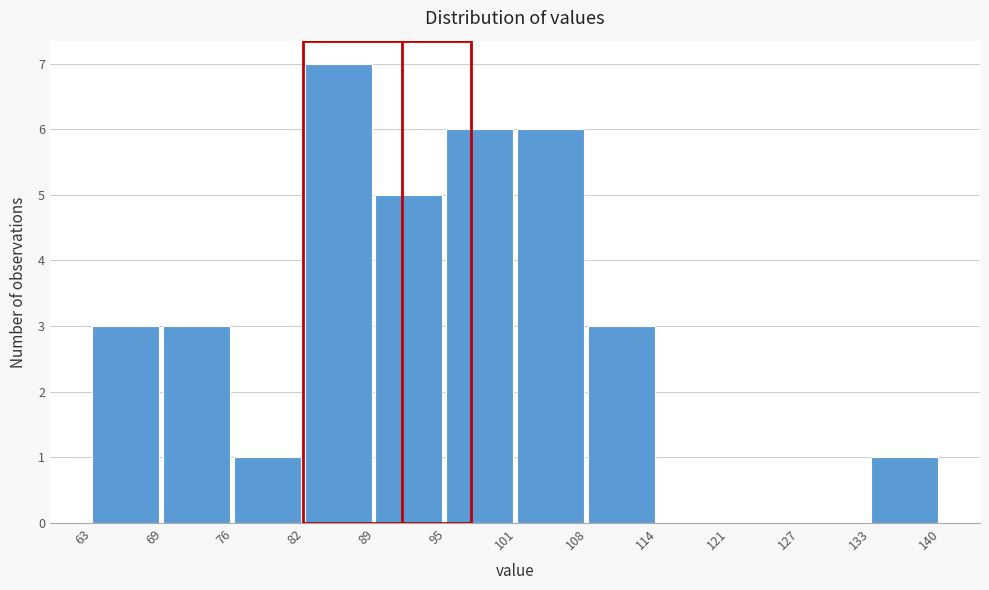

Reading left to right, transcribe this chart: for each bar, give the range it covers on the x-axis and its height. The values are not printed on the chart, so give them approximately, as read against the axis.

63 to 69: 3
69 to 76: 3
76 to 82: 1
82 to 89: 7
89 to 95: 5
95 to 101: 6
101 to 108: 6
108 to 114: 3
114 to 121: 0
121 to 127: 0
127 to 133: 0
133 to 140: 1